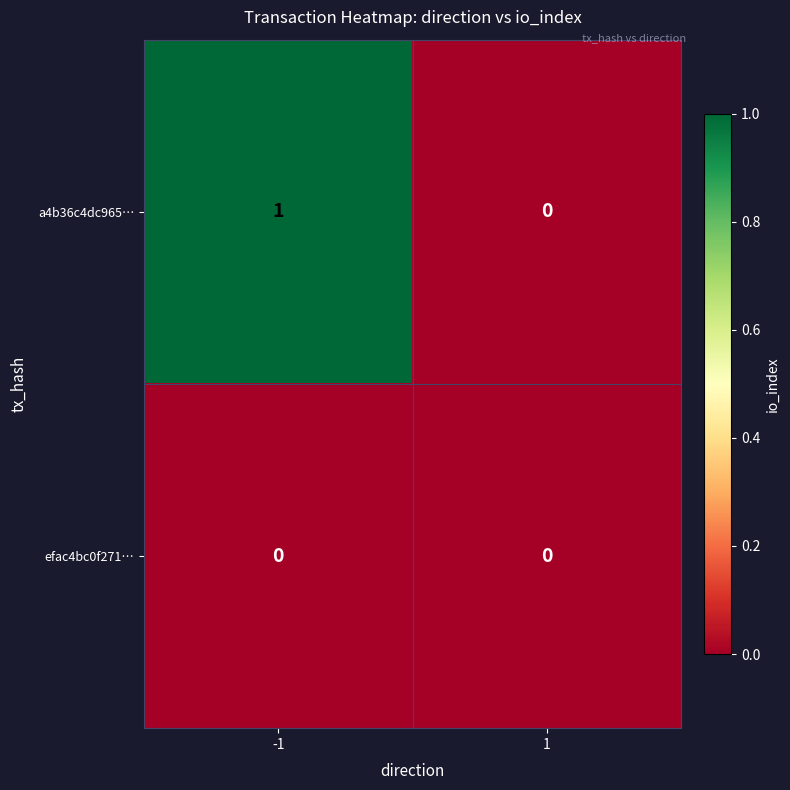

List the series in order of their overall mean, lowest first.

efac4bc0f271…, a4b36c4dc965…